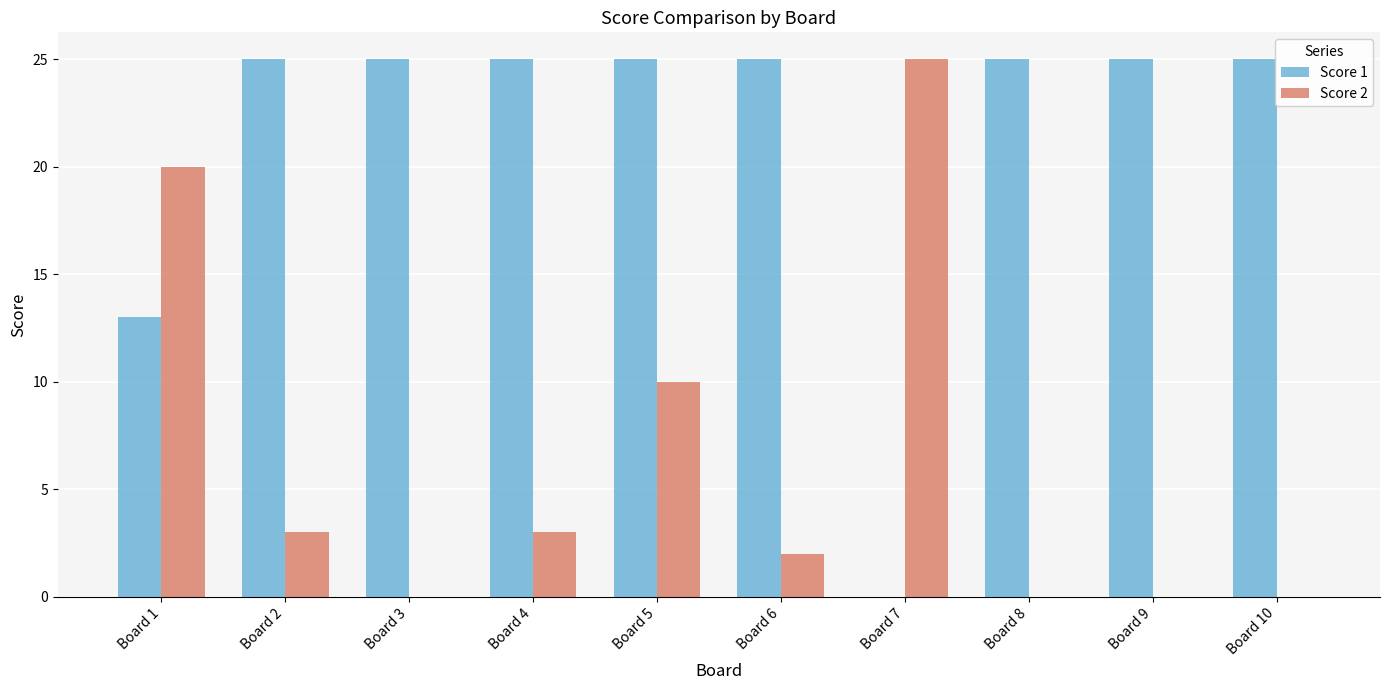

Which series has the largest total across all categories?

Score 1